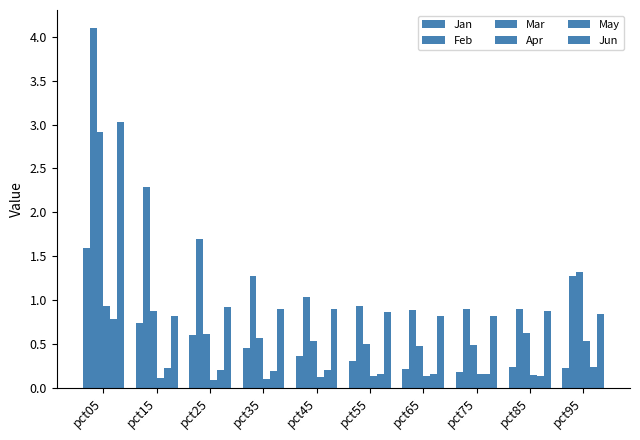

Reading left to right, list all the values displayed in this chart.

Jan: 1.6	0.7	0.6	0.5	0.4	0.3	0.2	0.2	0.2	0.2
Feb: 4.1	2.3	1.7	1.3	1.0	0.9	0.9	0.9	0.9	1.3
Mar: 2.9	0.9	0.6	0.6	0.5	0.5	0.5	0.5	0.6	1.3
Apr: 0.9	0.1	0.1	0.1	0.1	0.1	0.1	0.2	0.1	0.5
May: 0.8	0.2	0.2	0.2	0.2	0.2	0.2	0.2	0.1	0.2
Jun: 3.0	0.8	0.9	0.9	0.9	0.9	0.8	0.8	0.9	0.8